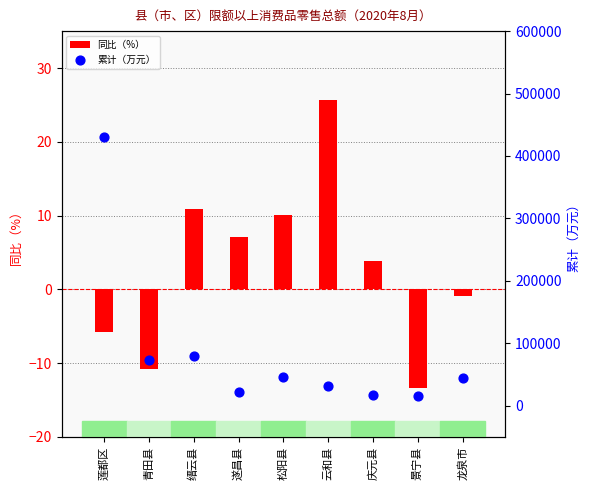

At which category is the sum across all series the highest?

莲都区